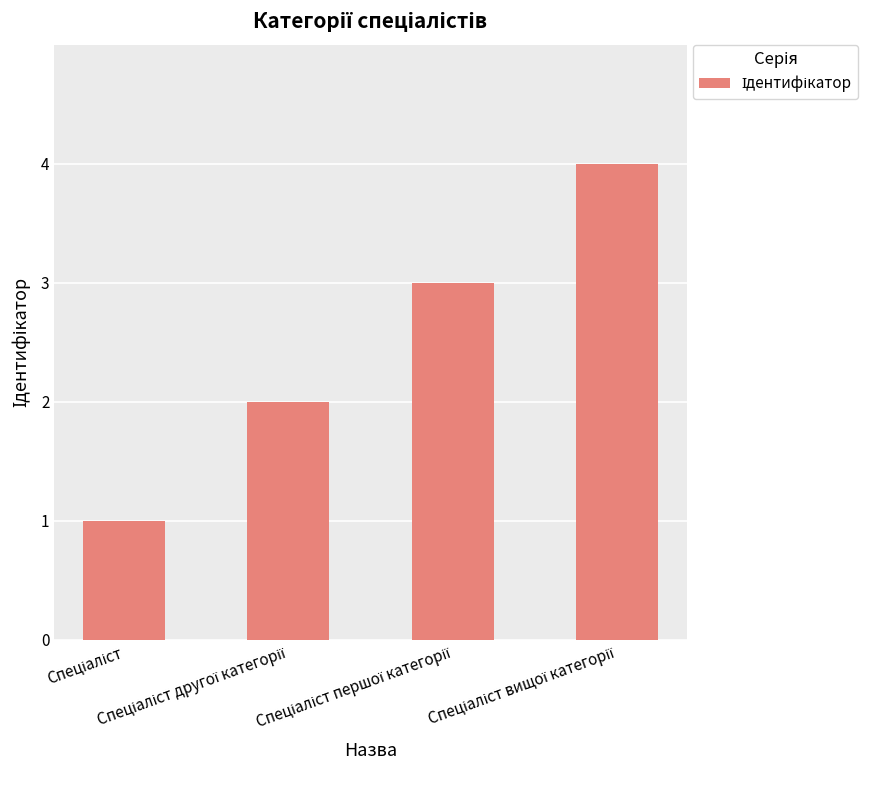

What is the maximum value shown in the chart?

4